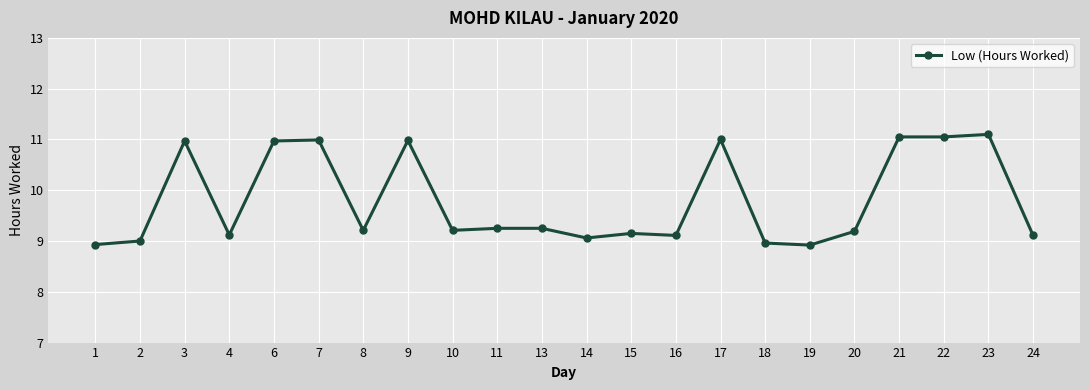

How many series are shown in this chart?

1